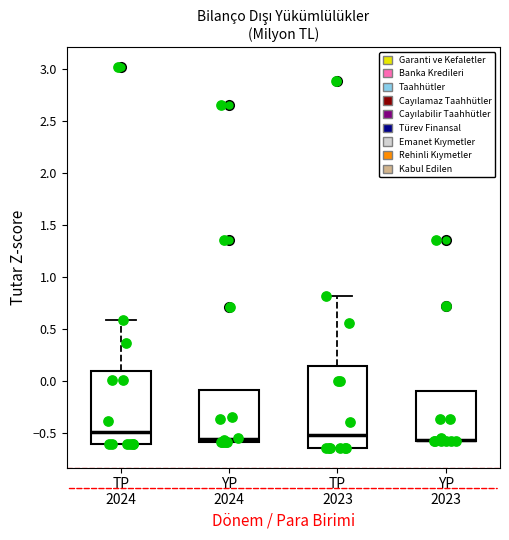

Reading left to right, read every box against the y-axis: the position of its median line, the range the box covers, and the ends of its whiskers. The values are not printed on the chart, so give them approximately, as read against the axis.

TP 2024: median -0.50, box -0.60 to 0.10, whiskers -0.60 to 0.60
YP 2024: median -0.55, box -0.60 to -0.10, whiskers -0.60 to -0.10
TP 2023: median -0.50, box -0.65 to 0.15, whiskers -0.65 to 0.80
YP 2023: median -0.55, box -0.60 to -0.10, whiskers -0.60 to -0.10